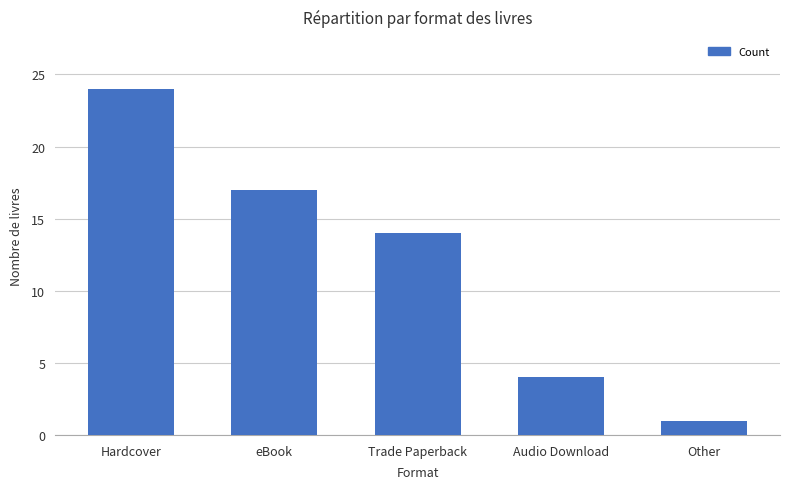

Where does the data first go above 14?

Hardcover